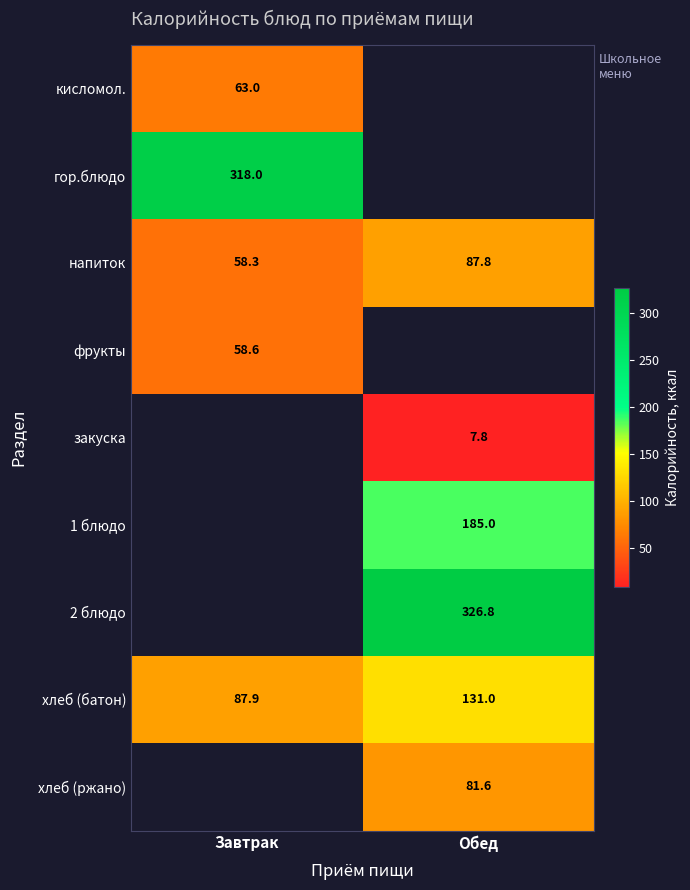

Between Завтрак and Обед, which is larger?

Обед